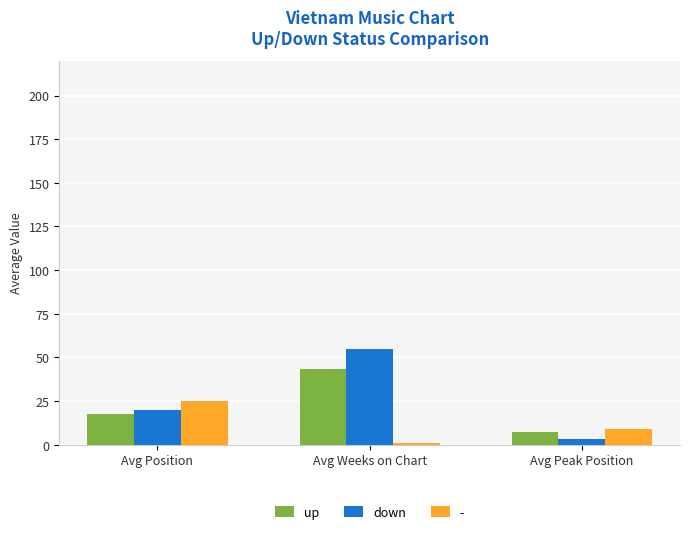

What are all the series names shown in the legend?

up, down, -